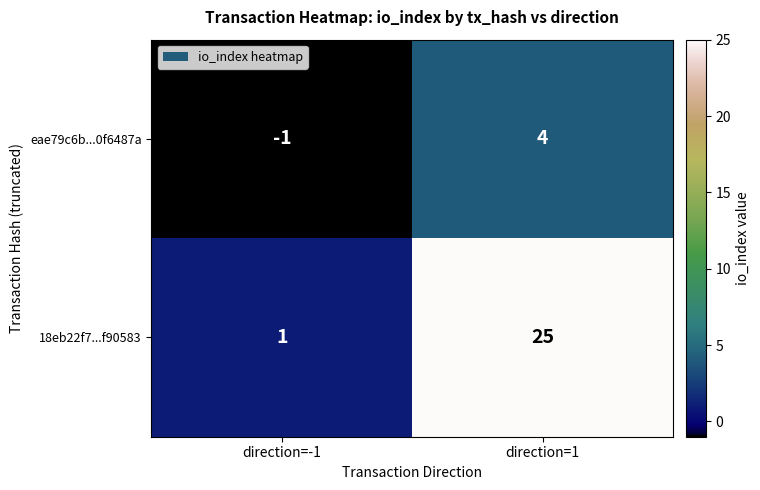

What is the average value of the 18eb22f7...f90583 series?

13